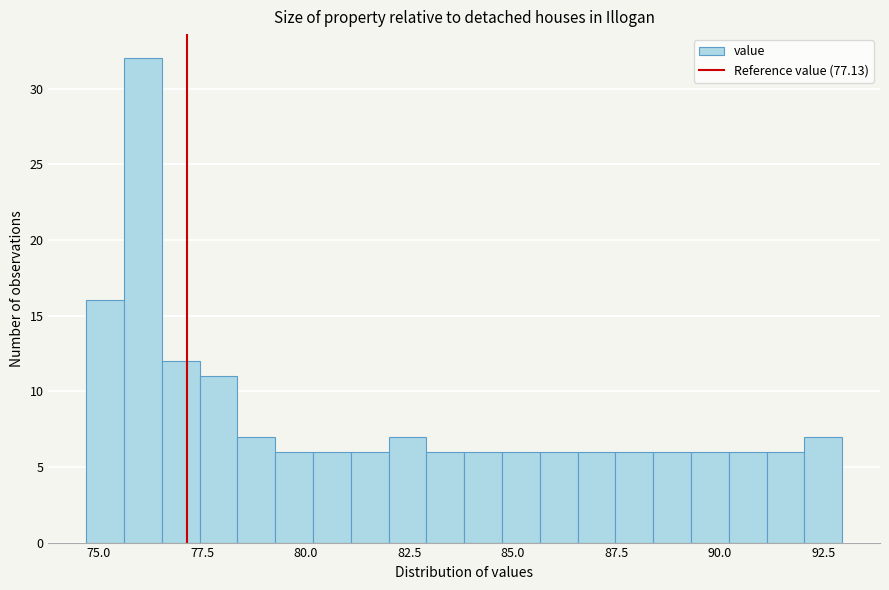

Around what value on the x-axis is the tallest bar? Give the approximate position of its centre, as read against the axis.

76.0